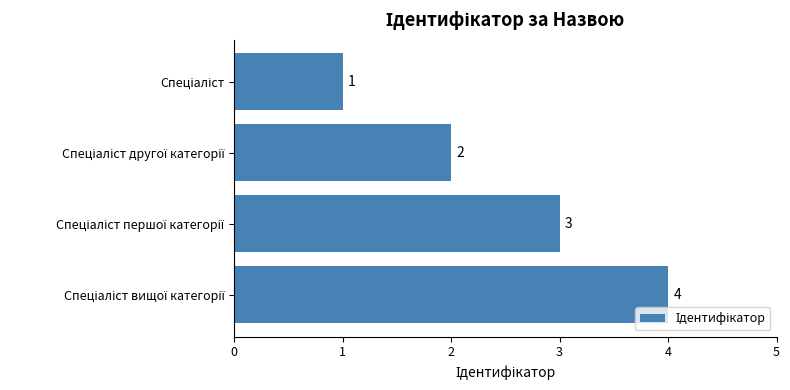

Are the bars grouped side by side (vs. stacked)?

No